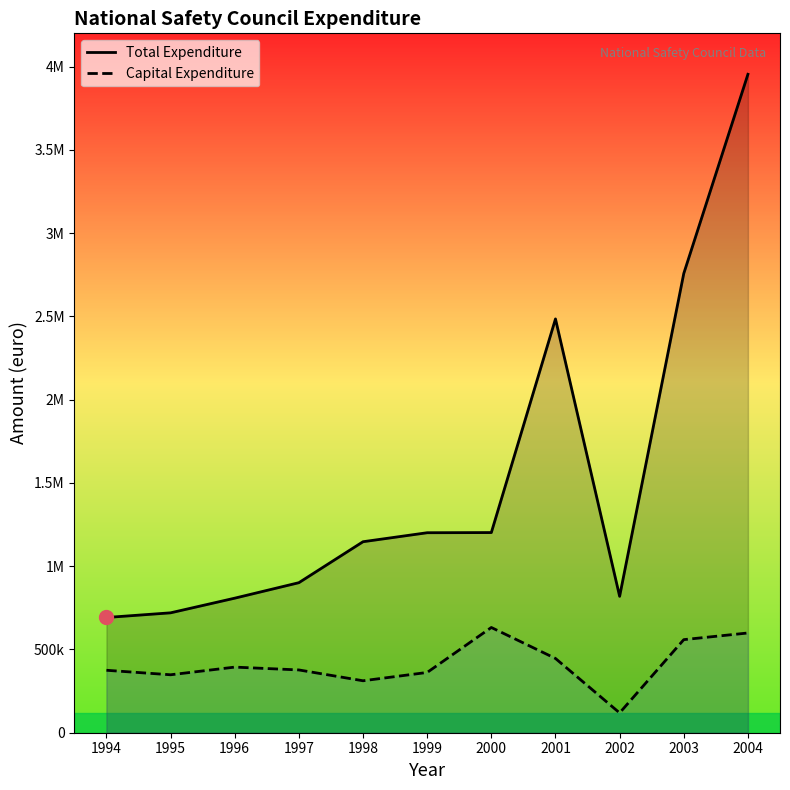

Which series has the largest range (max minus min)?

Total Expenditure